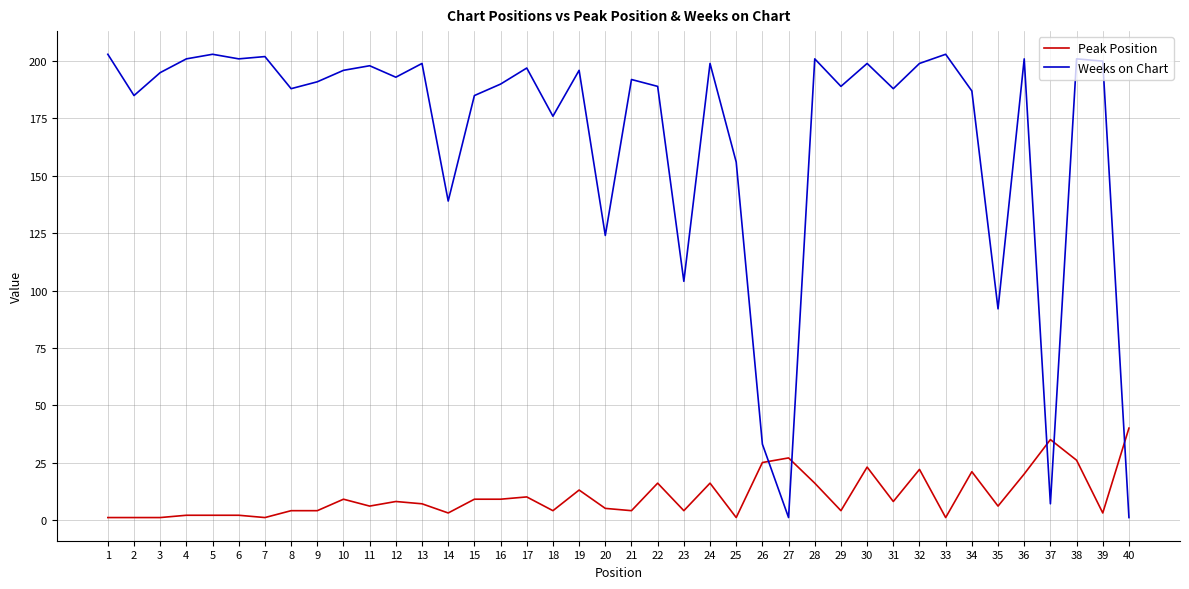

The value of Weeks on Chart at 39 is 200. True or false?

True